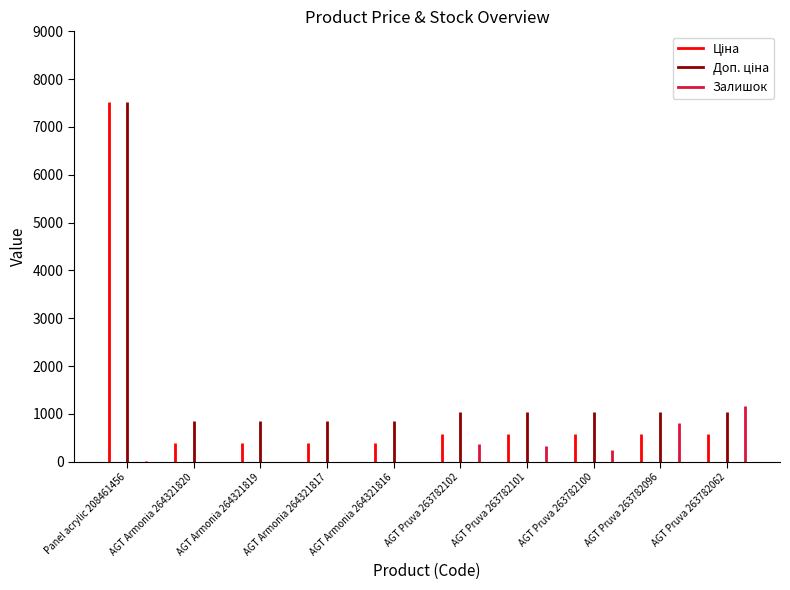

How many data points does each series have?

10